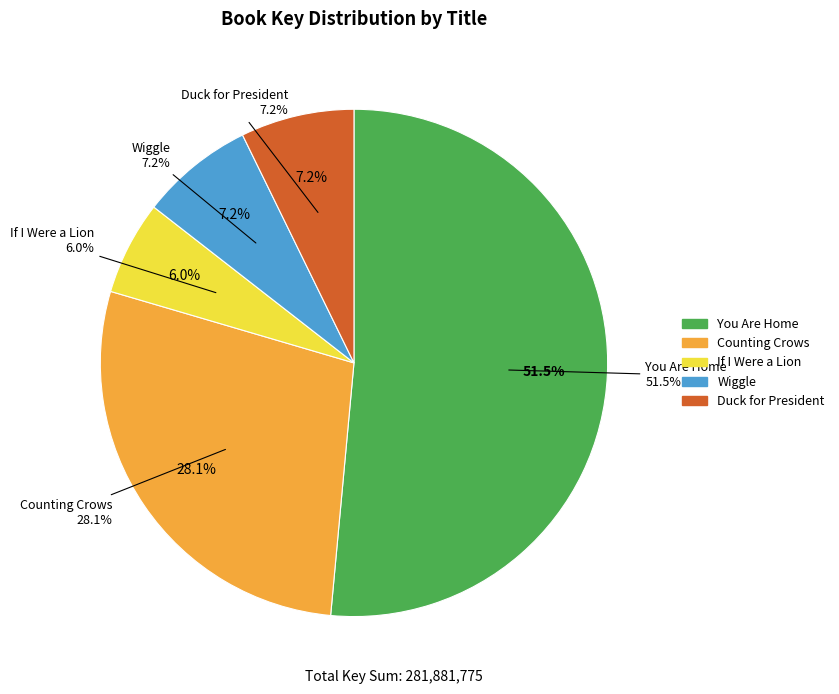

How much of the chart is everything except Counting Crows?

71.9%